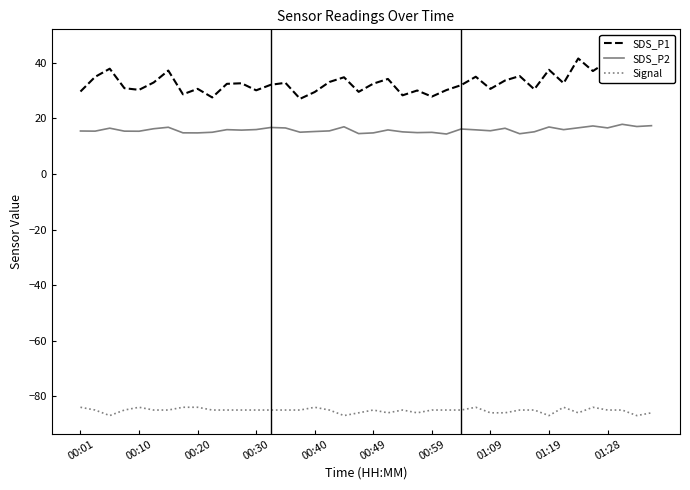

What is the difference between the second highest and second lowest values in the SDS_P2 series?

2.9